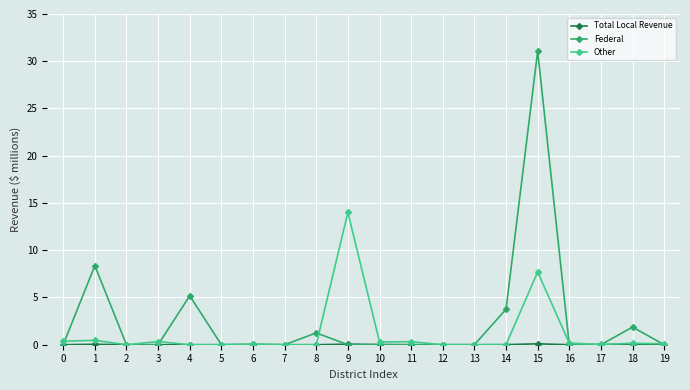

What is the maximum value shown in the chart?

31.1